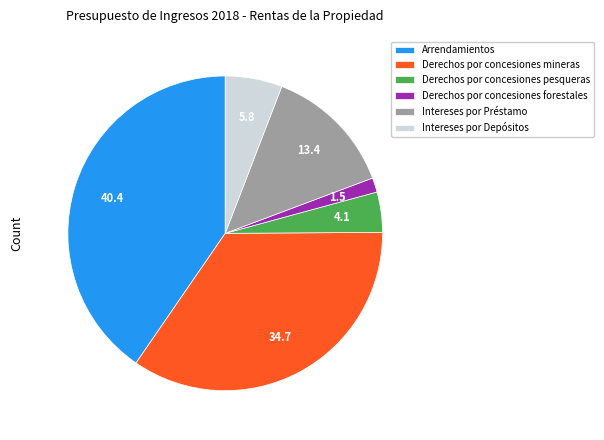

Is it true that Intereses por Préstamo is 13% of the pie?

True